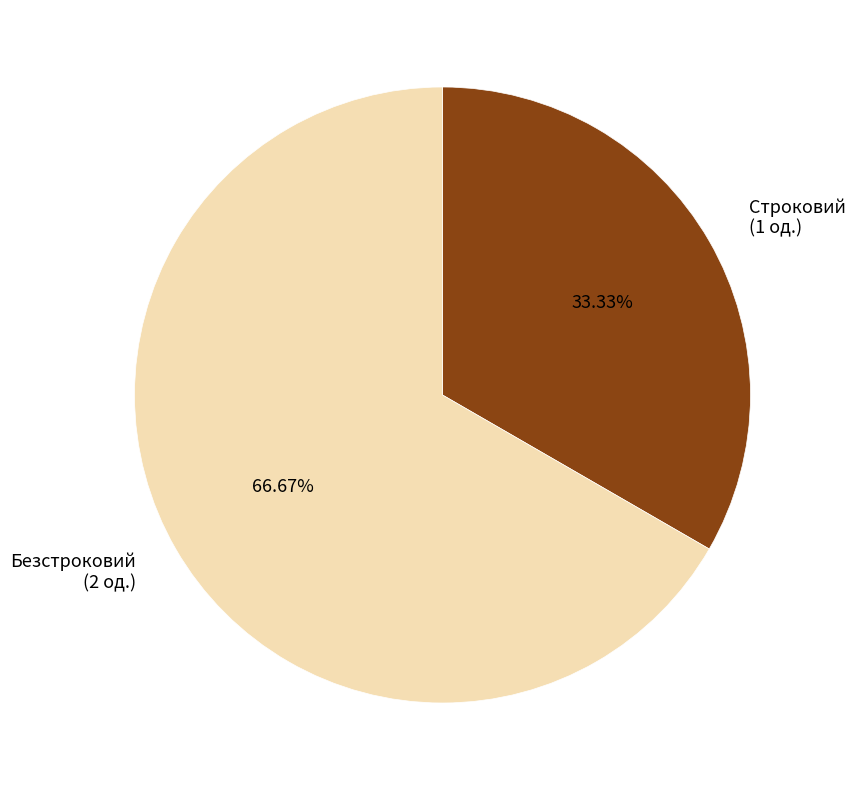

Is it true that Безстроковий is 67% of the pie?

True